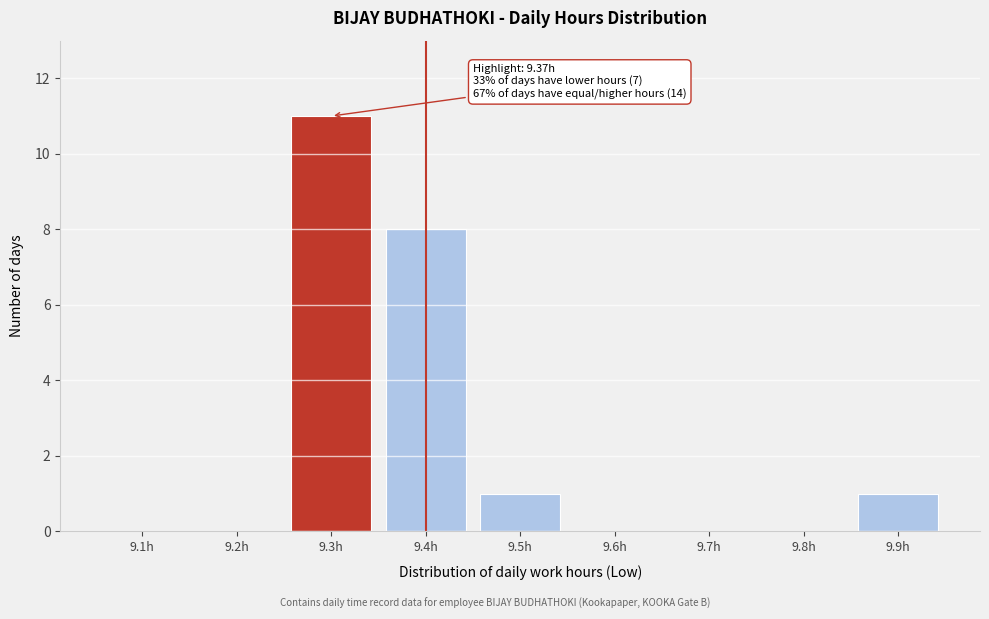

Reading left to right, extract all data points from this chart.

9.1h=0	9.2h=0	9.3h=11	9.4h=8	9.5h=1	9.6h=0	9.7h=0	9.8h=0	9.9h=1